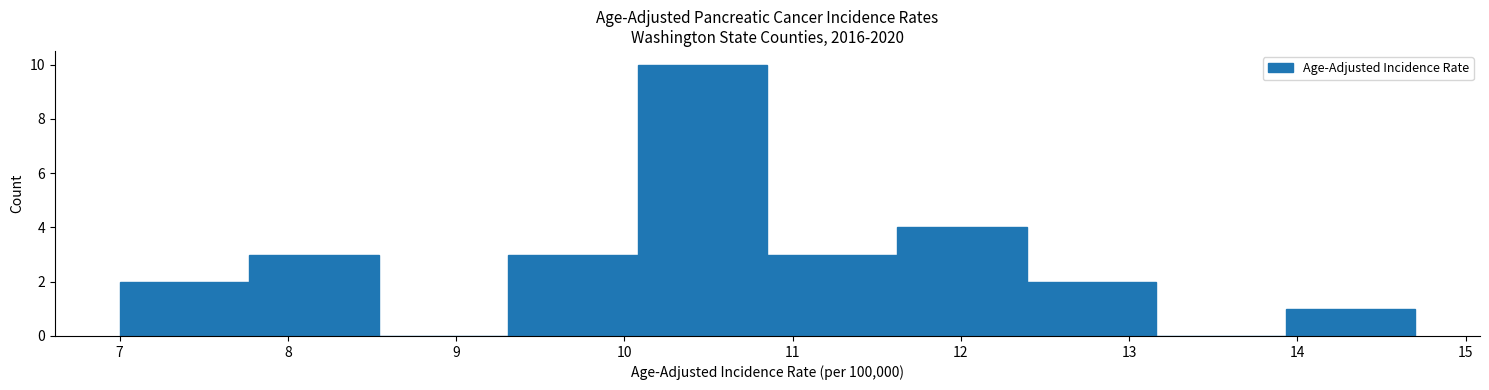

Reading left to right, list every bar in this chart as the range it spans on the x-axis followed by its height. Neither the bar edges nor the heights are printed on the chart, so give them approximately, as read against the axes.

7.00 to 7.77: 2
7.77 to 8.54: 3
8.54 to 9.31: 0
9.31 to 10.08: 3
10.08 to 10.85: 10
10.85 to 11.62: 3
11.62 to 12.39: 4
12.39 to 13.16: 2
13.16 to 13.93: 0
13.93 to 14.70: 1